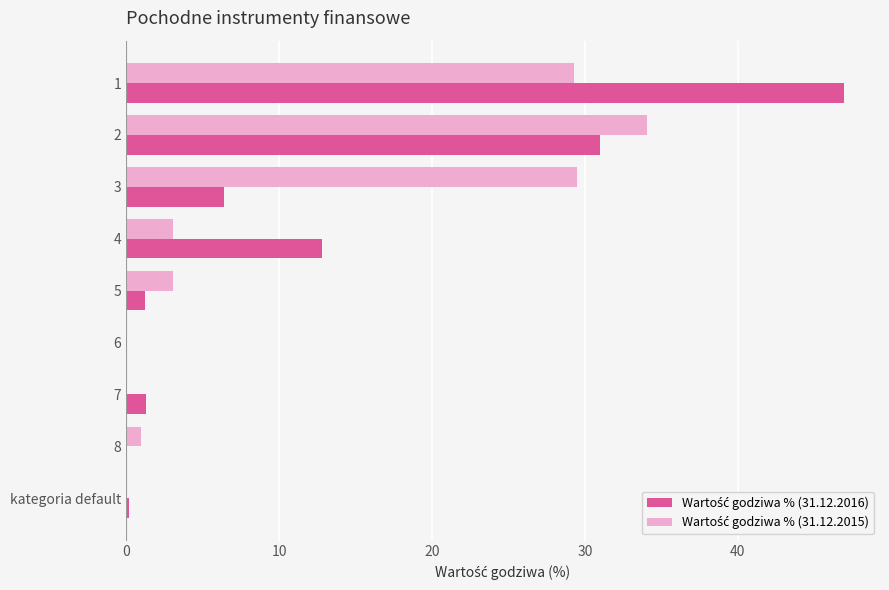

How many categories are shown in the chart?

9